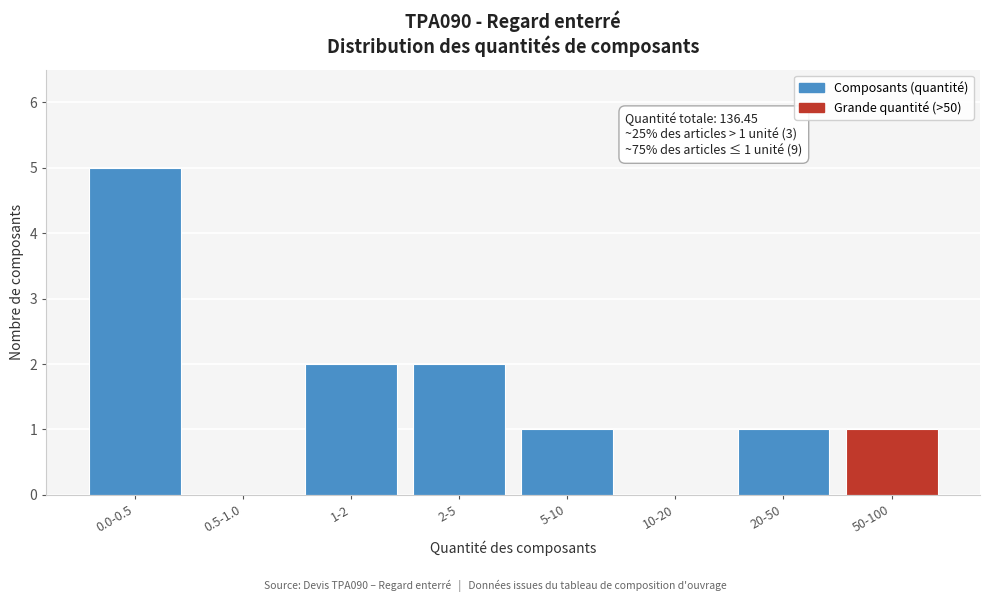

Reading left to right, what are all the values shown in this chart?

0.0-0.5=5	0.5-1.0=0	1-2=2	2-5=2	5-10=1	10-20=0	20-50=1	50-100=1